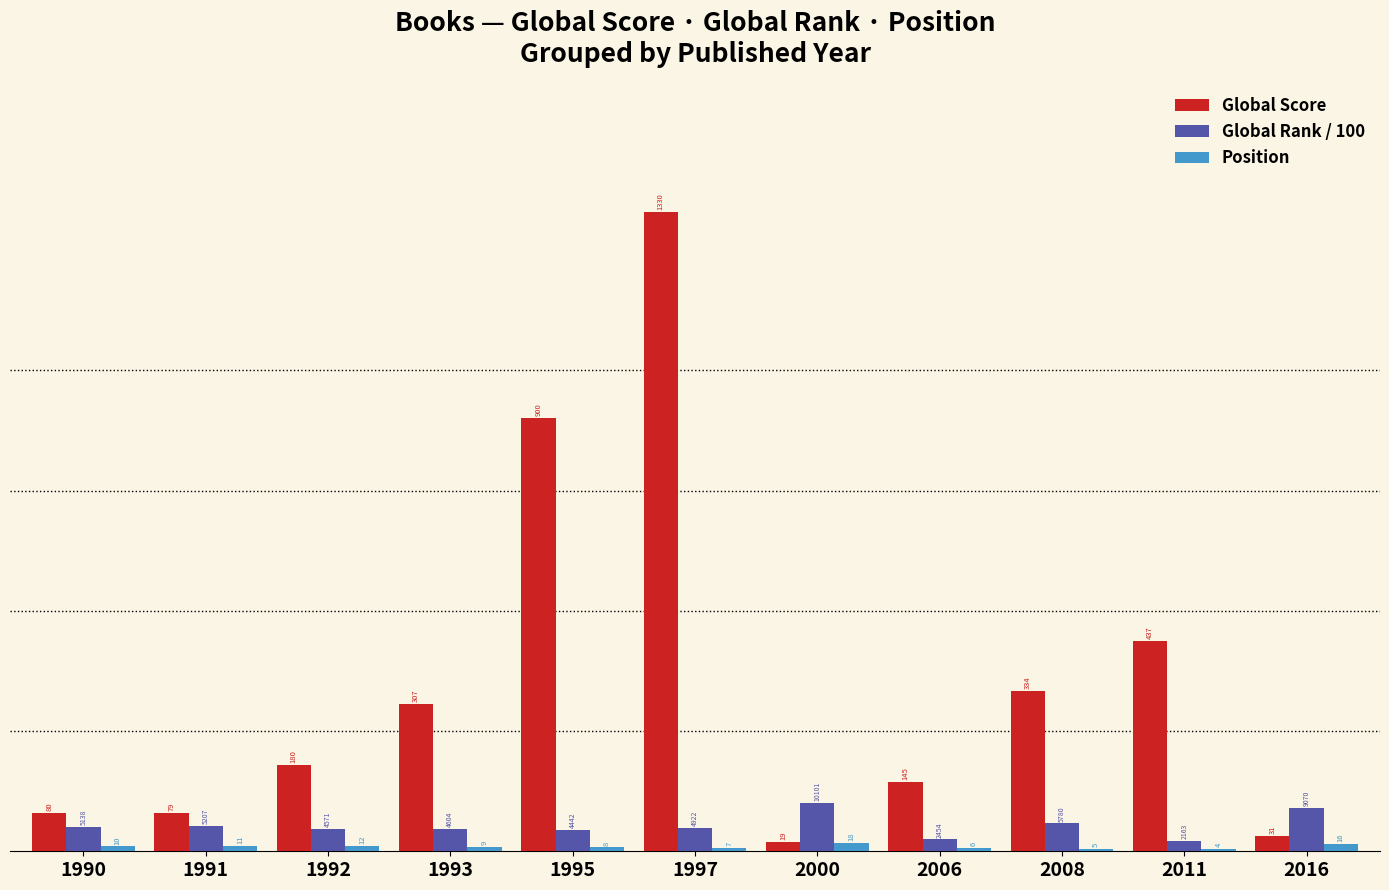

What is the greatest value displayed?

1330.0